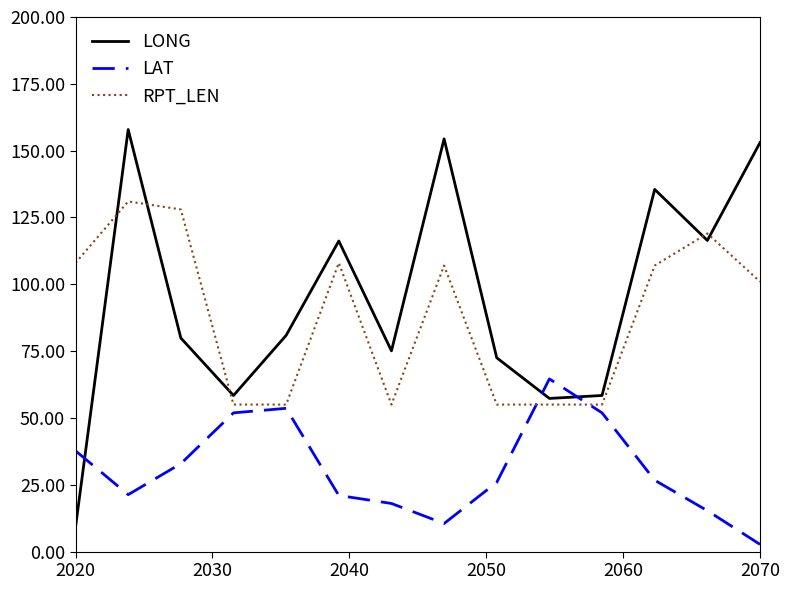

What is the average value of the LAT series?

31.0